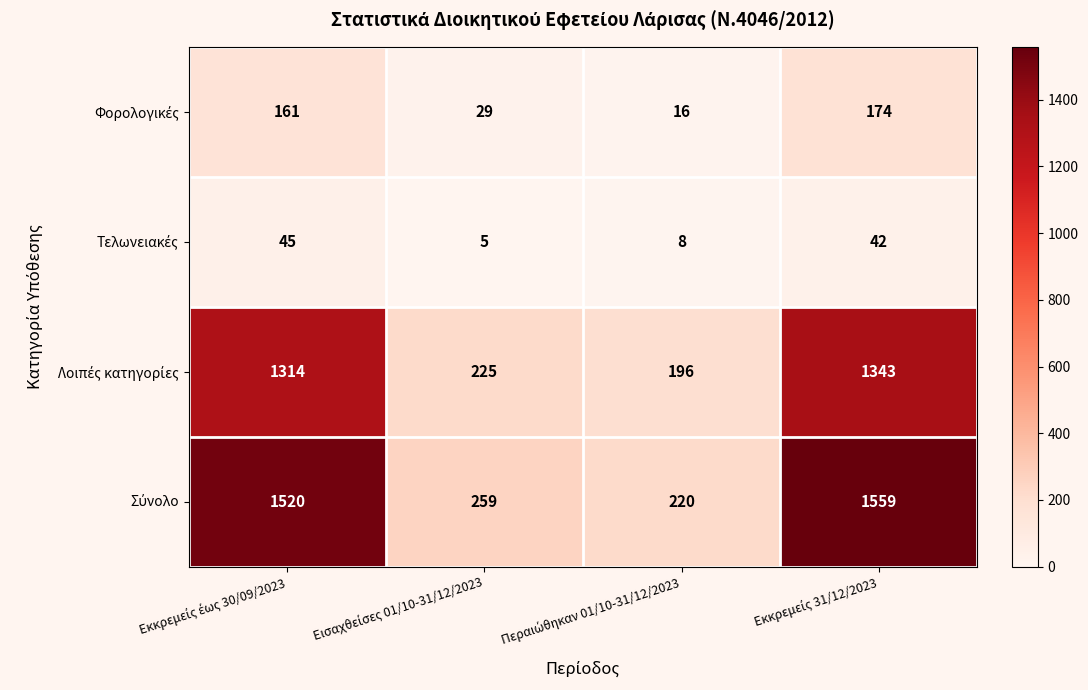

What is the smallest value displayed?

5